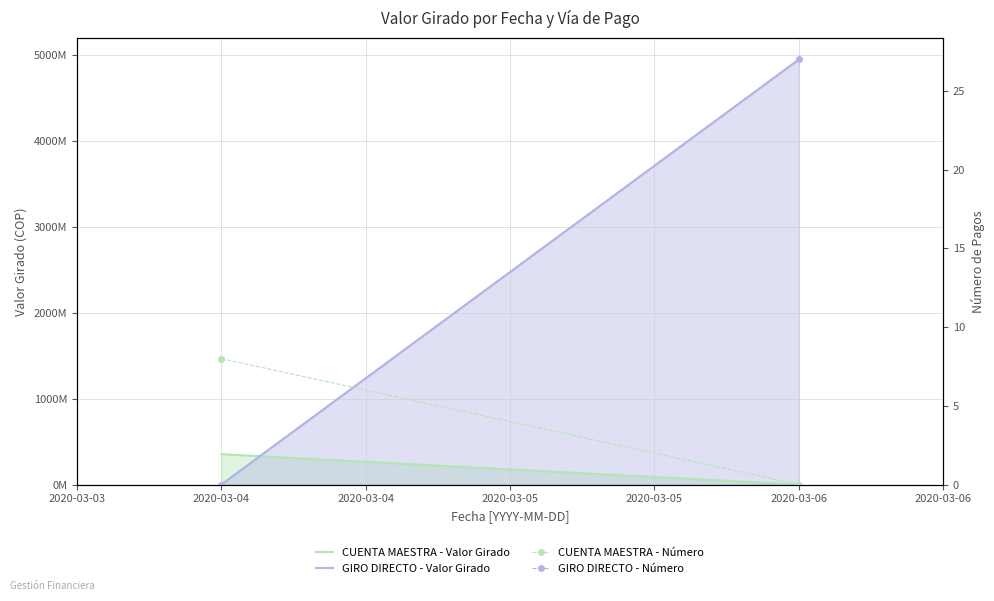

Reading right to left, extract all data points from this chart.

CUENTA MAESTRA - Valor Girado: 0	353787059
GIRO DIRECTO - Valor Girado: 4947890133	0
CUENTA MAESTRA - Número: 0	8
GIRO DIRECTO - Número: 27	0